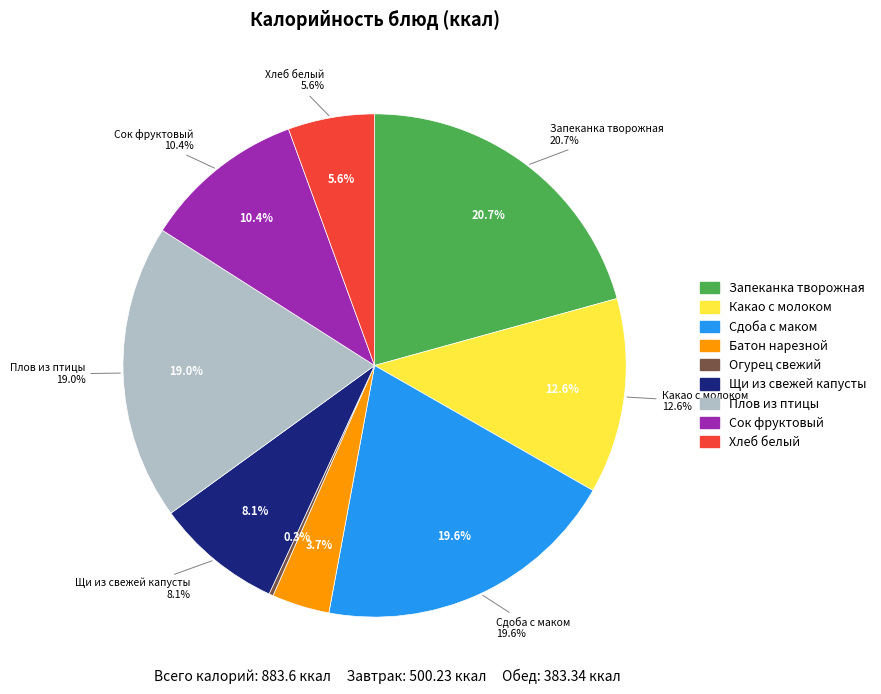

Which category has the smallest portion of the pie?

Огурец свежий